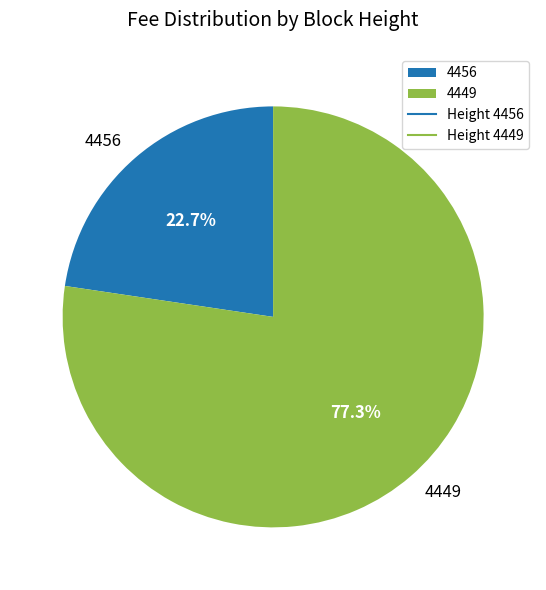

Which category has the smallest portion of the pie?

4456